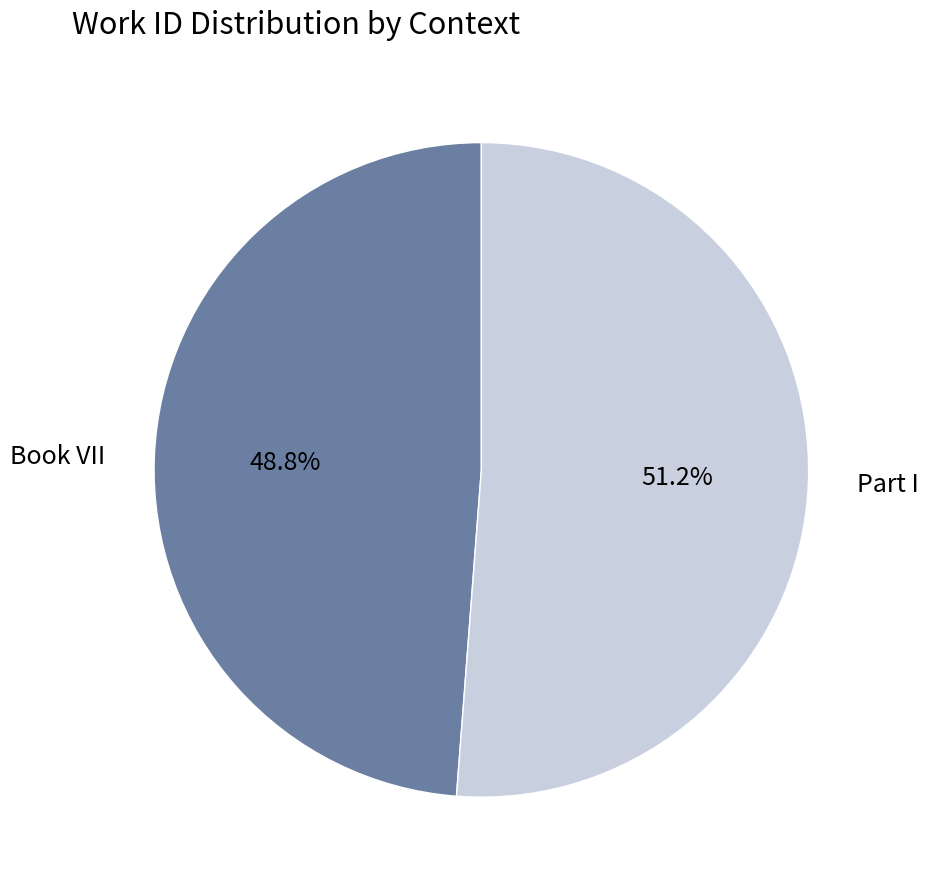

How many segments does this pie chart have?

2